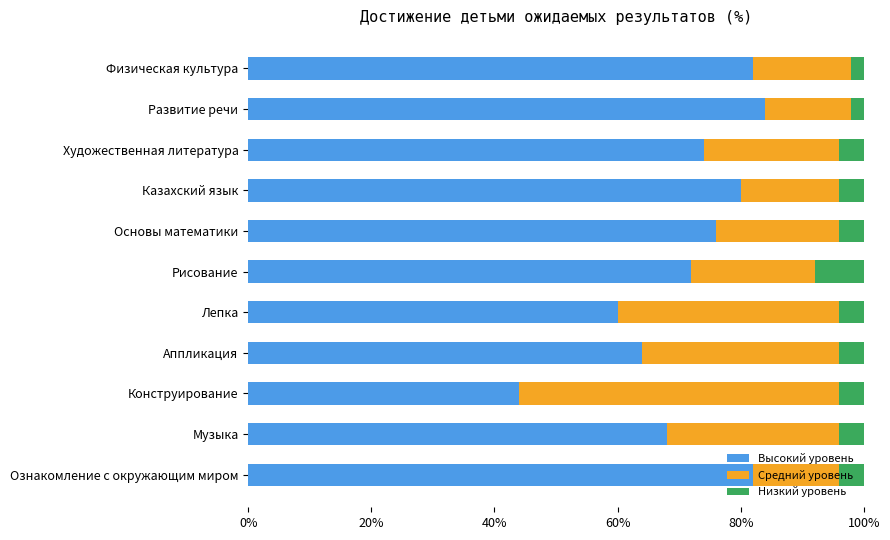

The Высокий уровень series shows 74 at Художественная литература. True or false?

True